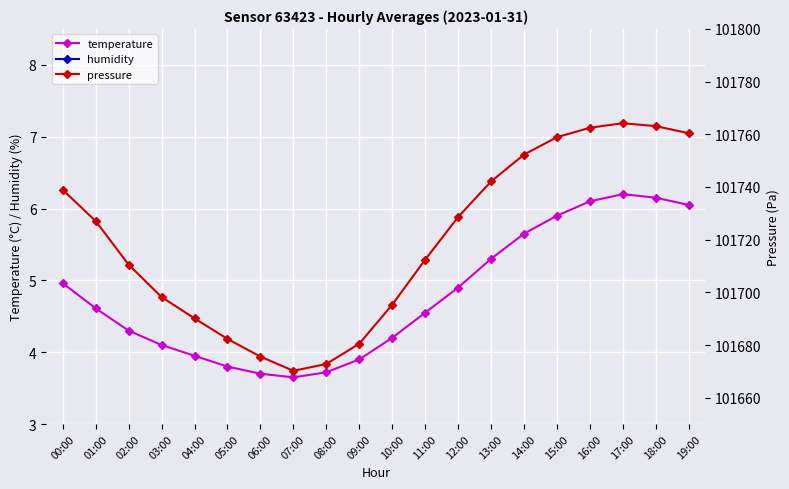

Reading left to right, list all the values displayed in this chart.

temperature: 00:00=5.0	01:00=4.6	02:00=4.3	03:00=4.1	04:00=4.0	05:00=3.8	06:00=3.7	07:00=3.6	08:00=3.7	09:00=3.9	10:00=4.2	11:00=4.5	12:00=4.9	13:00=5.3	14:00=5.7	15:00=5.9	16:00=6.1	17:00=6.2	18:00=6.2	19:00=6.0
humidity: 00:00=68.8	01:00=72.2	02:00=74.5	03:00=75.8	04:00=76.2	05:00=76.9	06:00=77.3	07:00=77.8	08:00=77.5	09:00=76.9	10:00=75.8	11:00=74.5	12:00=73.2	13:00=72.1	14:00=71.3	15:00=70.8	16:00=70.5	17:00=70.2	18:00=70.0	19:00=69.8
pressure: 00:00=101738.9	01:00=101727.0	02:00=101710.5	03:00=101698.2	04:00=101690.1	05:00=101682.3	06:00=101675.6	07:00=101670.2	08:00=101672.8	09:00=101680.5	10:00=101695.3	11:00=101712.4	12:00=101728.6	13:00=101742.1	14:00=101752.3	15:00=101758.9	16:00=101762.5	17:00=101764.2	18:00=101763.1	19:00=101760.4